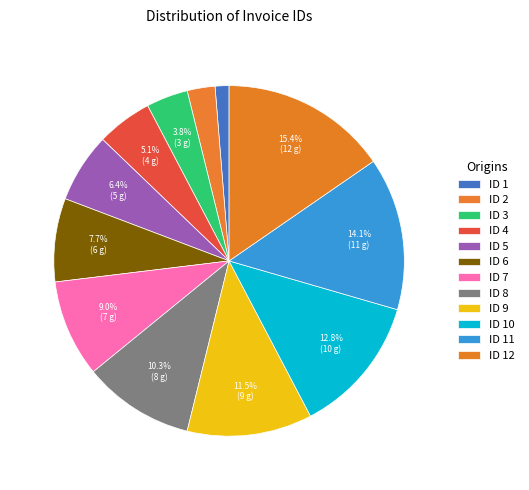

Does ID 7 account for over 50% of the chart?

No